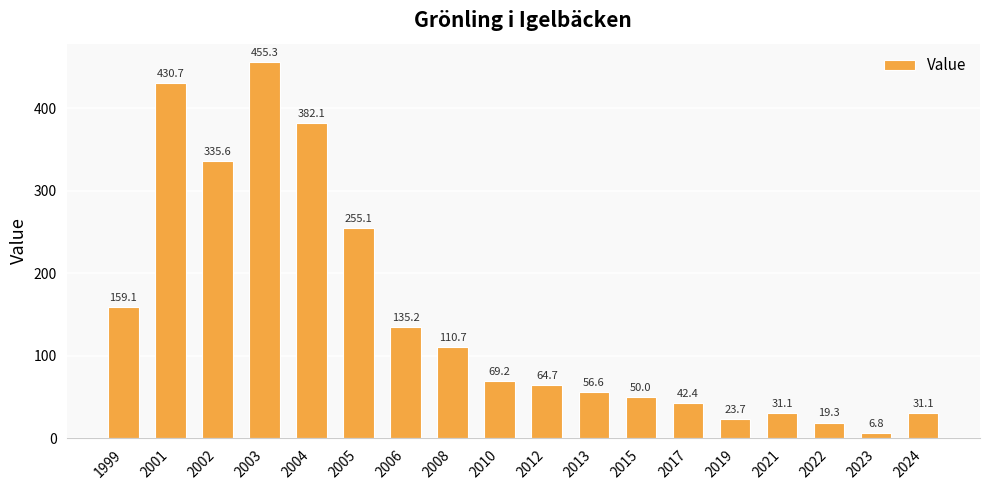

What is the maximum value shown in the chart?

455.3